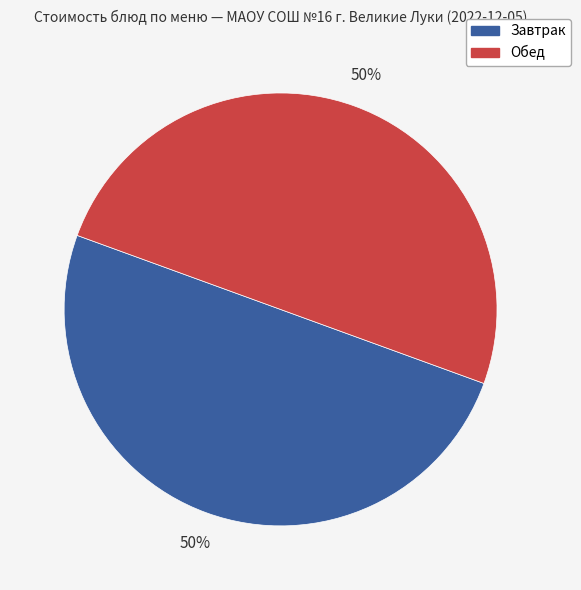

To the nearest percent, what is the average slice percentage?

50%